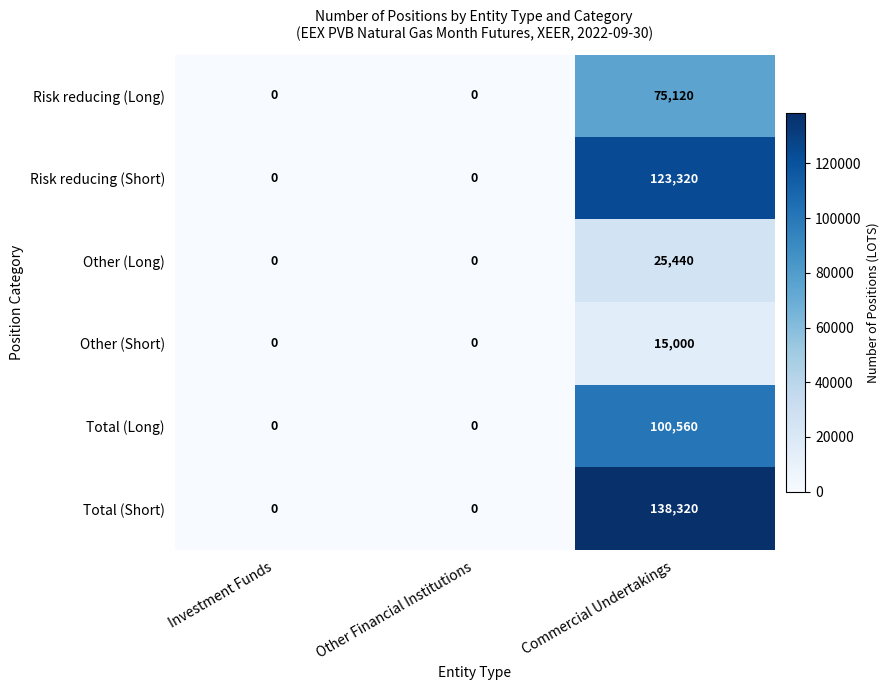

What is the sum of all Risk reducing (Long) values?

75120